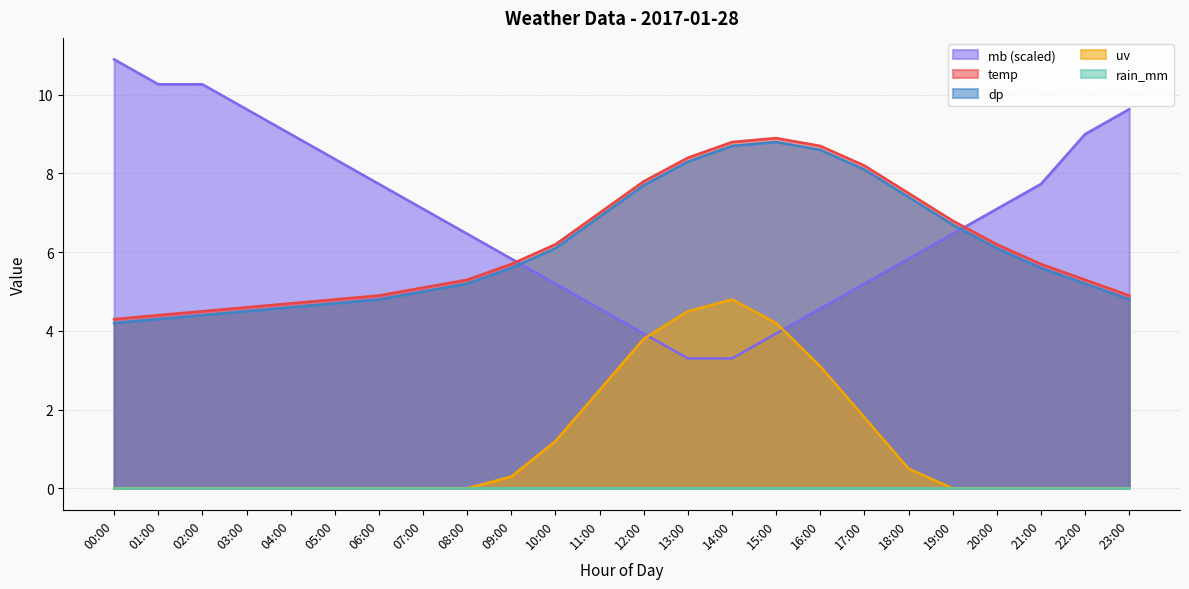

What is the label of the 22nd point from the right?

02:00